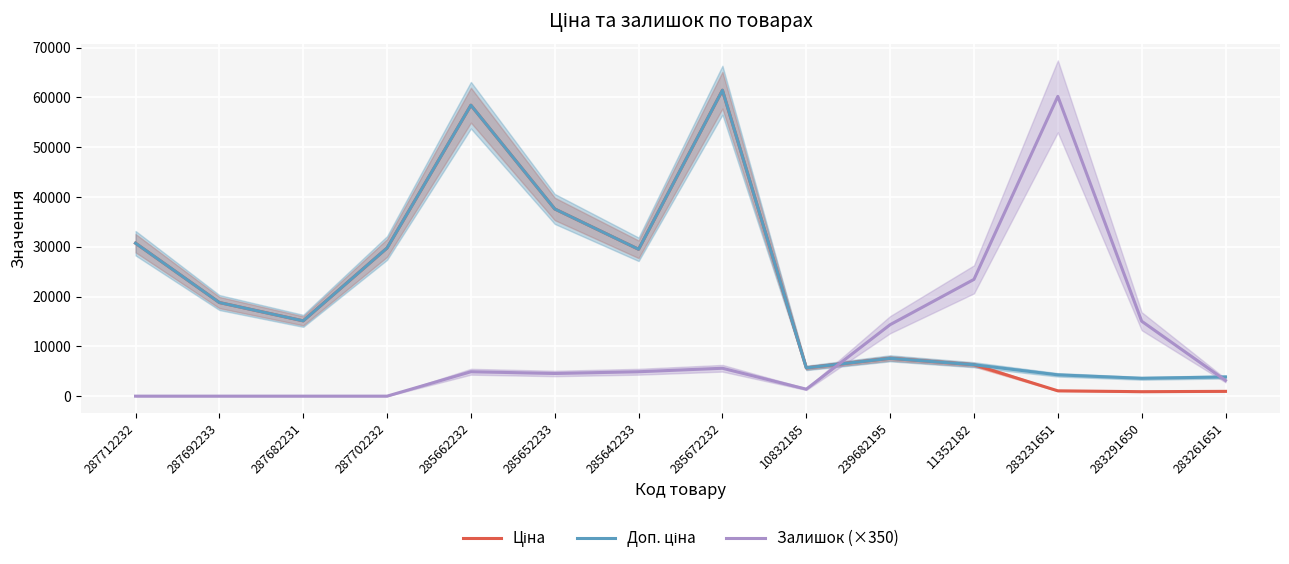

The value of Залишок (×350) at 285652233 is 4550.0. True or false?

True